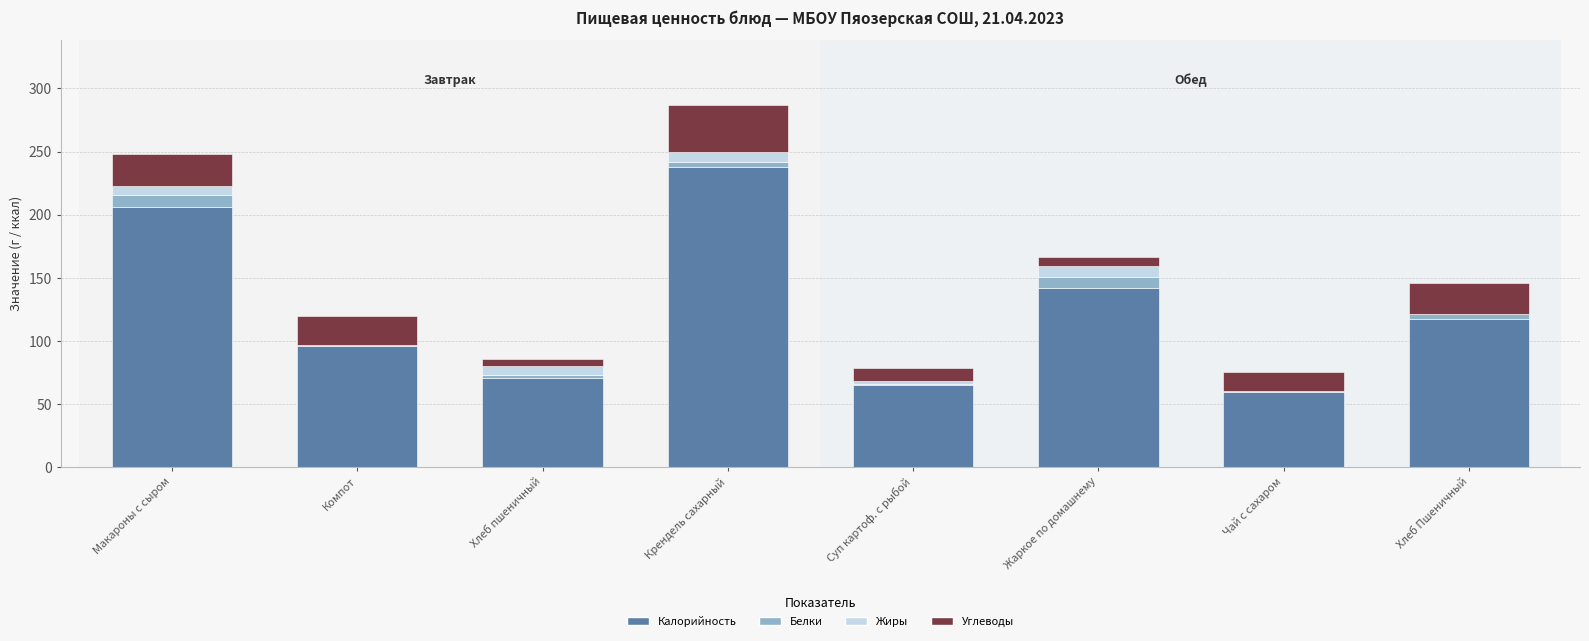

What are all the series names shown in the legend?

Калорийность, Белки, Жиры, Углеводы